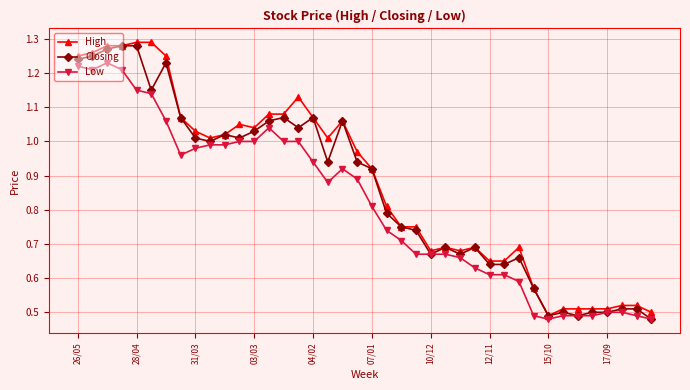

At how many categories does at least one series exceed 0?

40